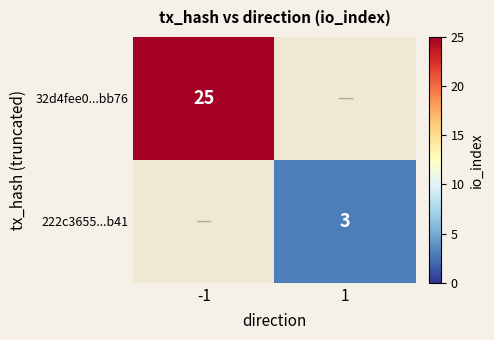

At how many categories does at least one series exceed 21?

1